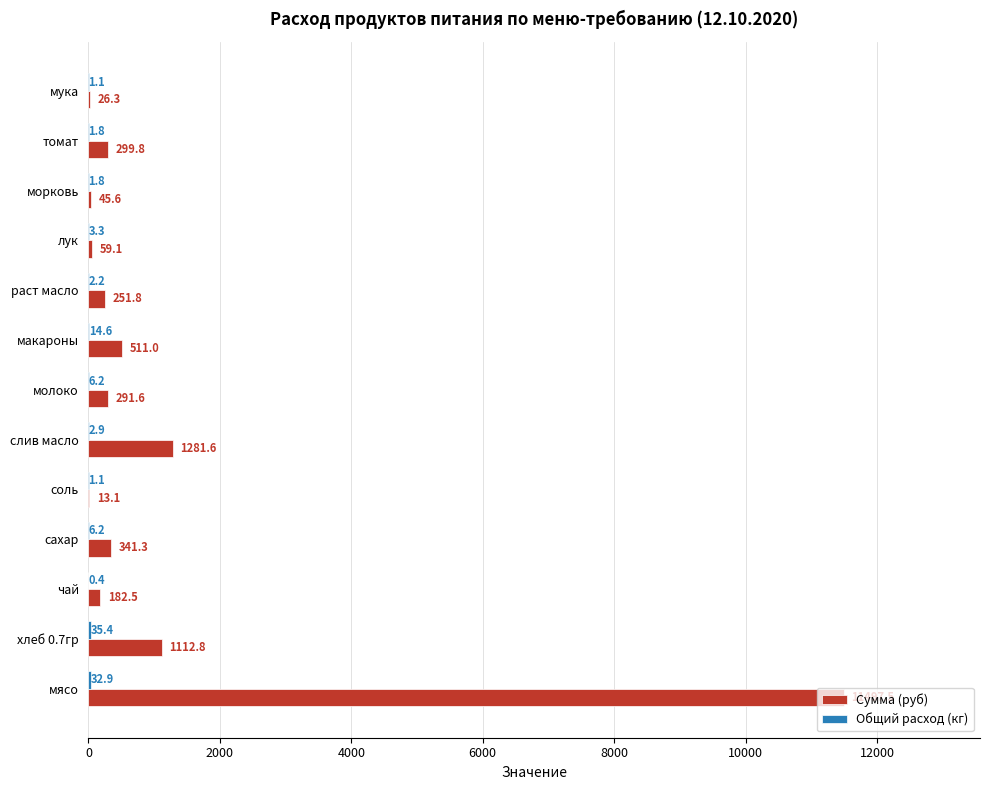

What value does the Сумма (руб) series have at хлеб 0.7гр?

1112.8